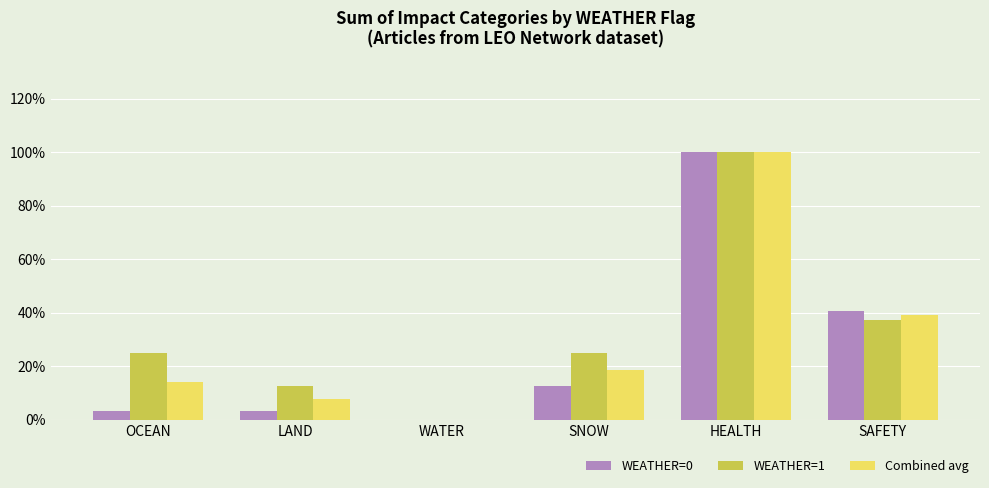

True or false: WEATHER=1 has a value of 0.0 at WATER.

True